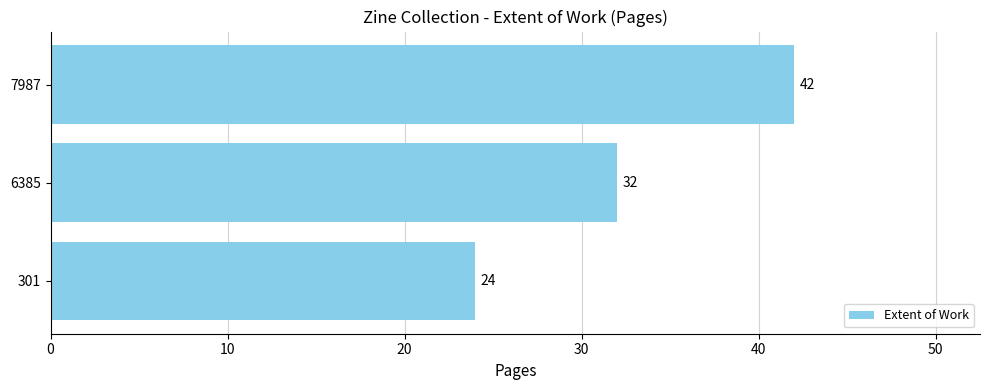

What is the sum of all values?

98